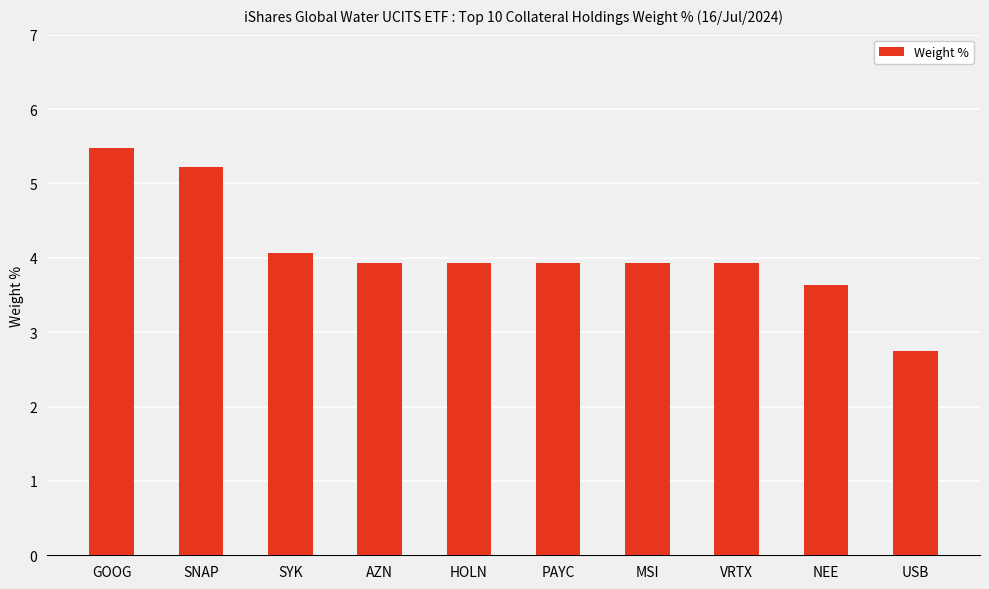

What is the difference between the maximum and minimum values?

2.7